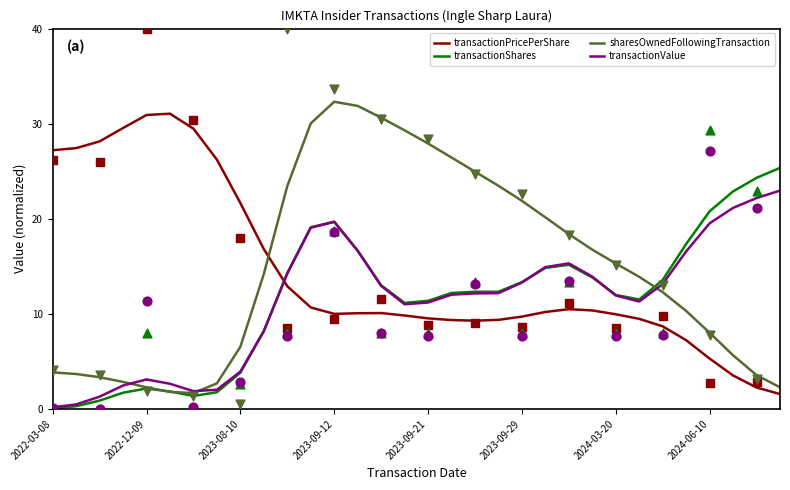

Which series has the widest spread of Y values?

sharesOwnedFollowingTransaction